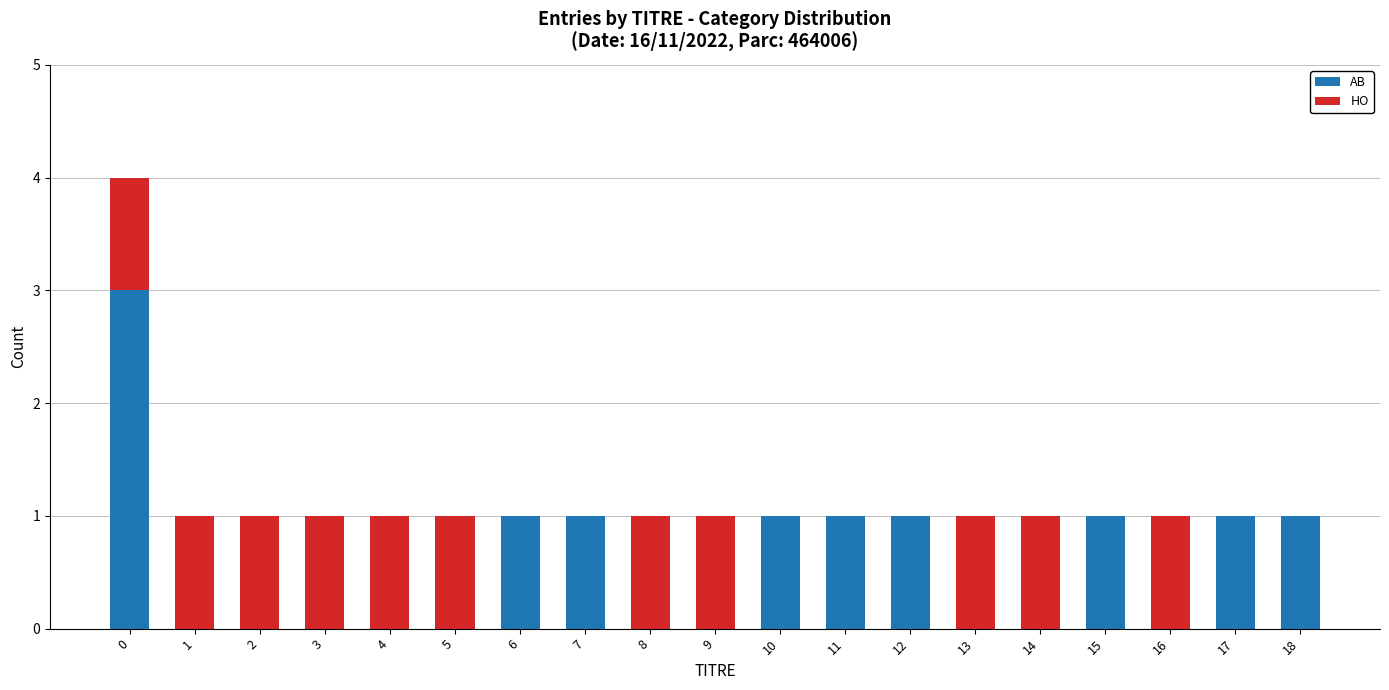

What is the maximum value for AB?

3